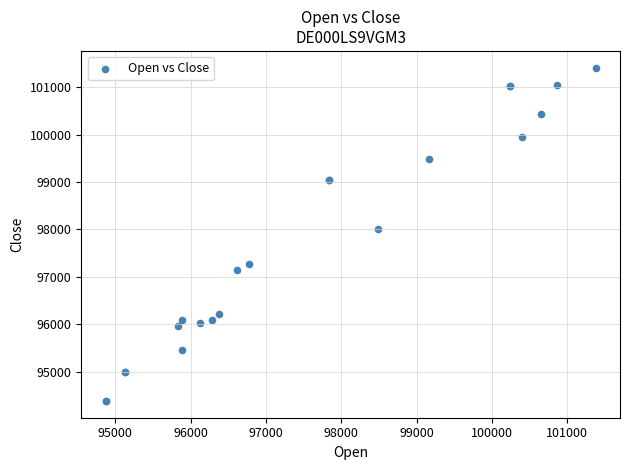

What Y value in the scatter plot is closest to 97898?

98015